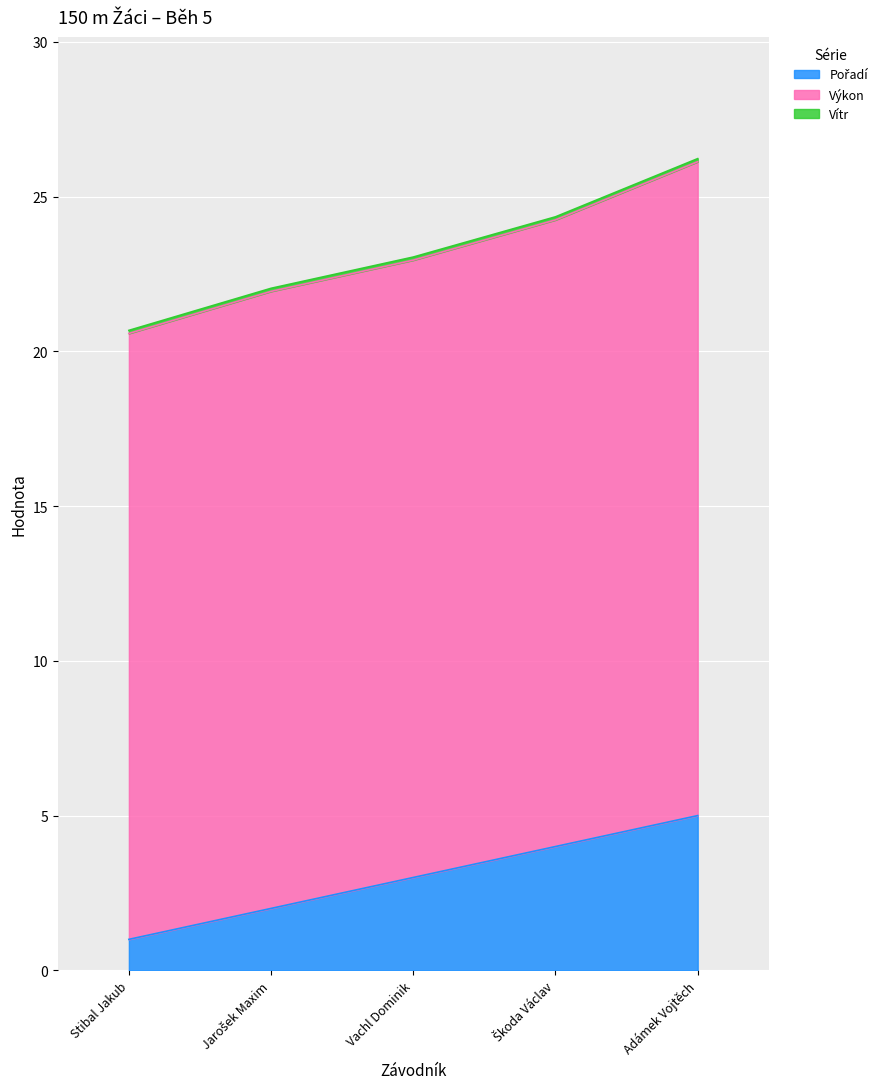

Is it true that Pořadí equals 1.7 at Vachl Dominik?

False